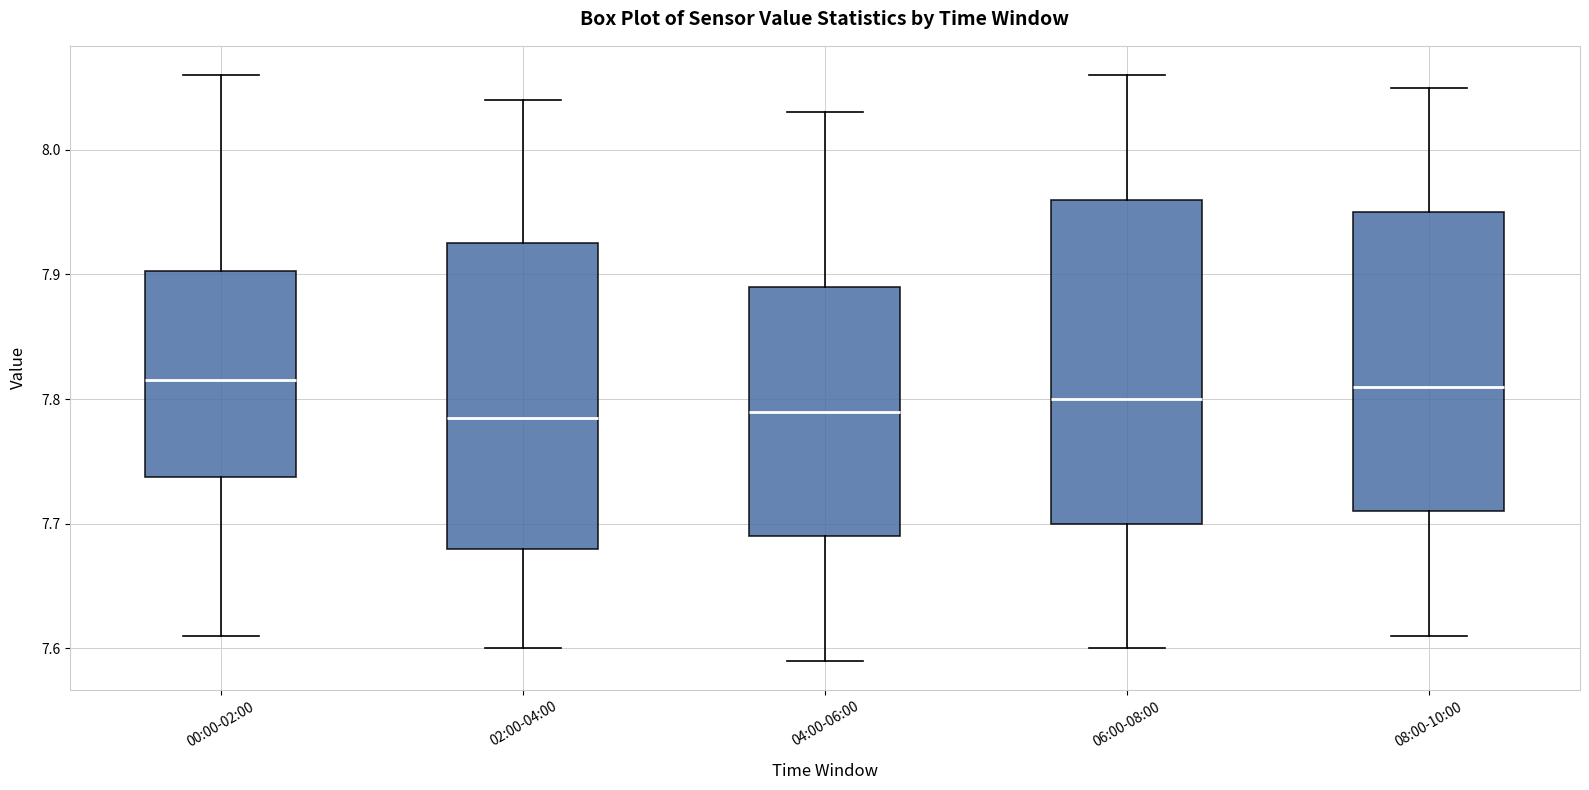

Where does the lower whisker of the box for 06:00-08:00 end on the y-axis? The values are not printed on the chart, so give them approximately, as read against the axis.

7.60